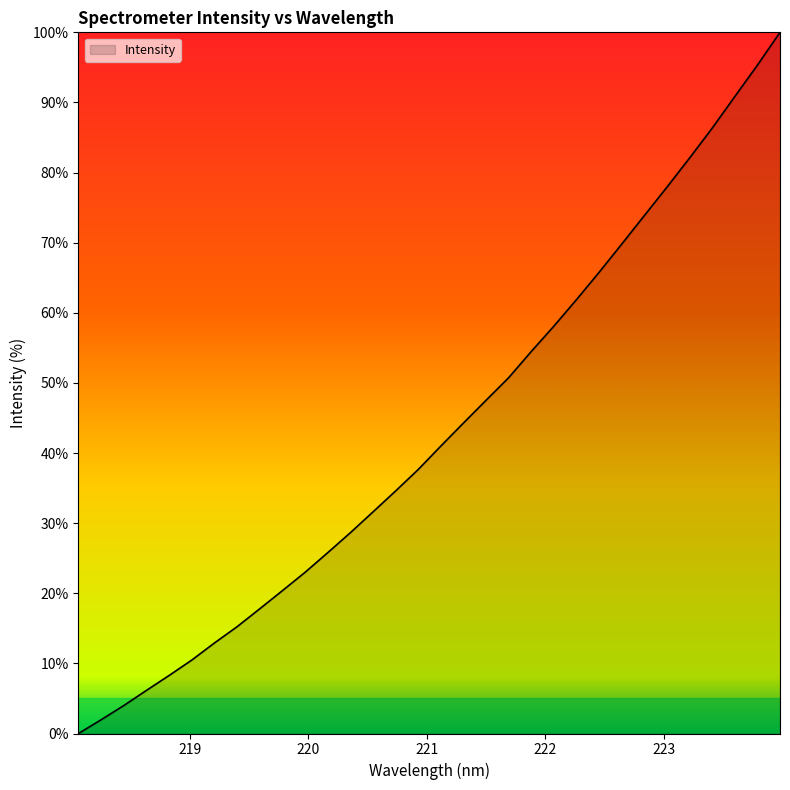

What is the maximum value shown in the chart?

100.0